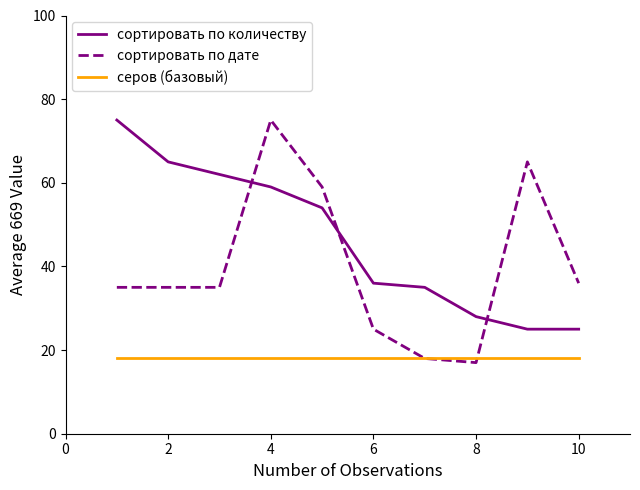

Reading left to right, list all the values displayed in this chart.

сортировать по количеству: 75	65	62	59	54	36	35	28	25	25
сортировать по дате: 35	35	35	75	59	25	18	17	65	36
серов (базовый): 18	18	18	18	18	18	18	18	18	18